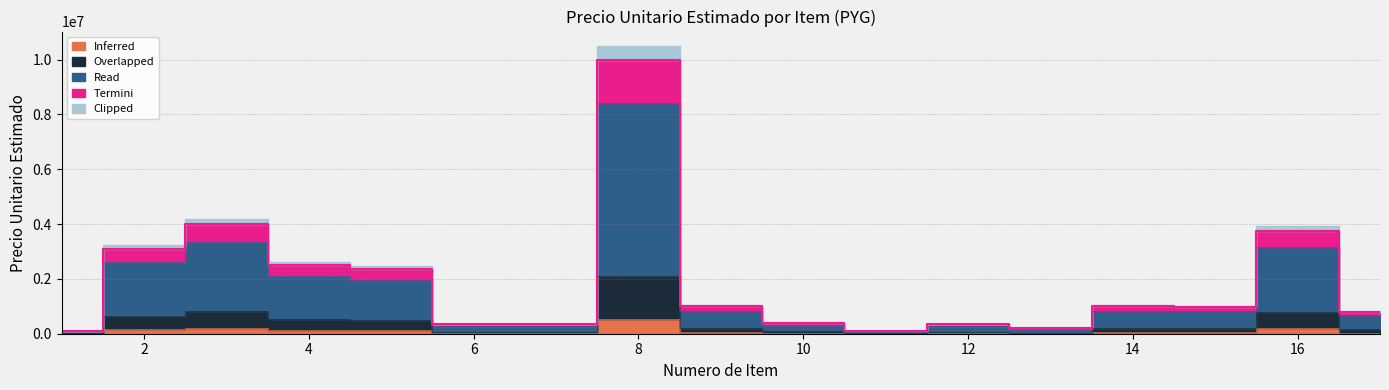

List the labels in order of value, smallest first.

11, 1, 13, 6, 7, 12, 10, 17, 15, 9, 14, 5, 4, 2, 16, 3, 8